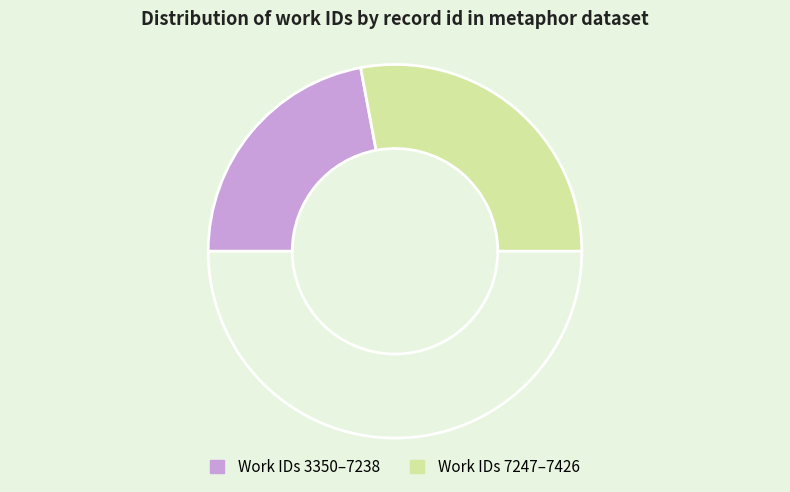

What is the largest slice in the pie chart?

7426